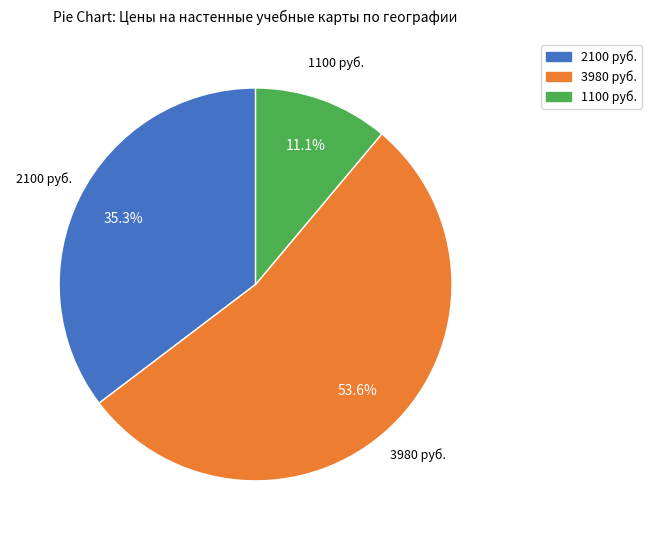

Is there a majority slice in this chart?

Yes